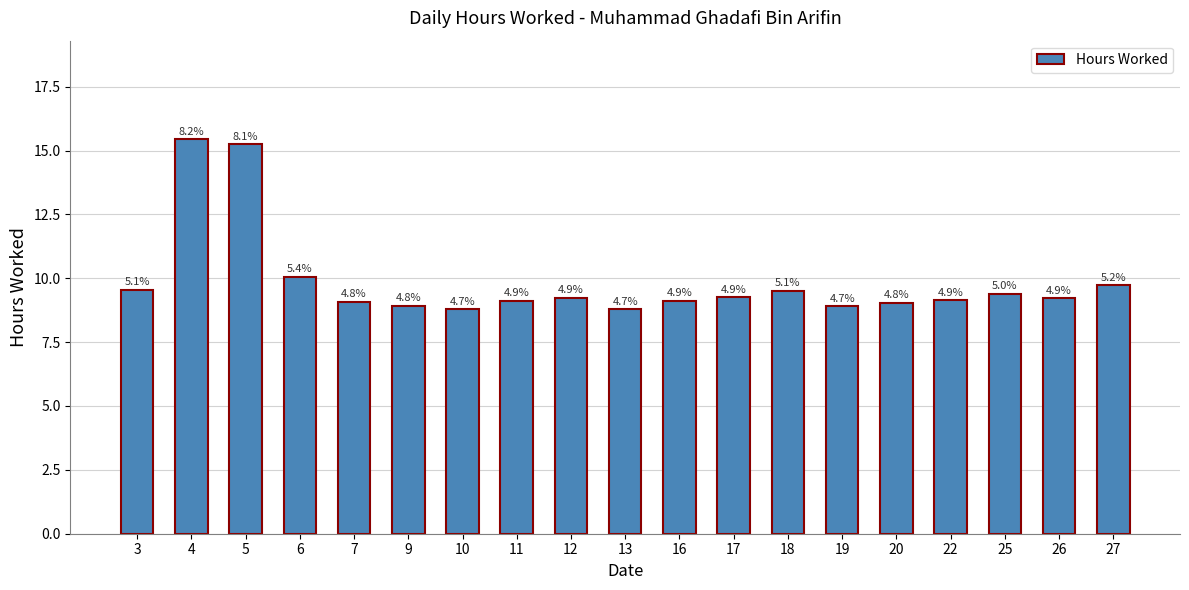

At which label is the value closest to 12?

6